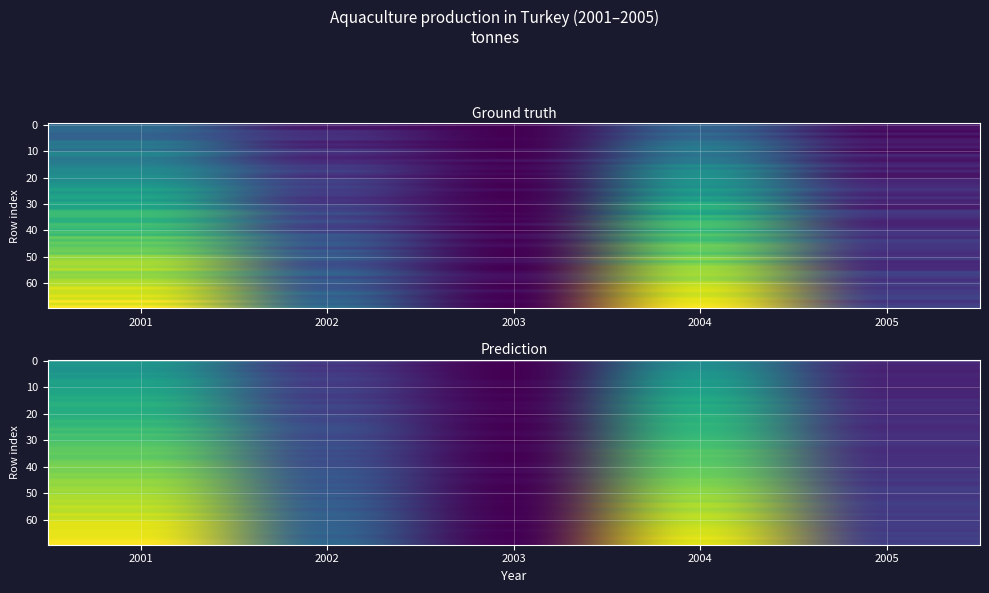

Which category has the lowest value across all series?

2003